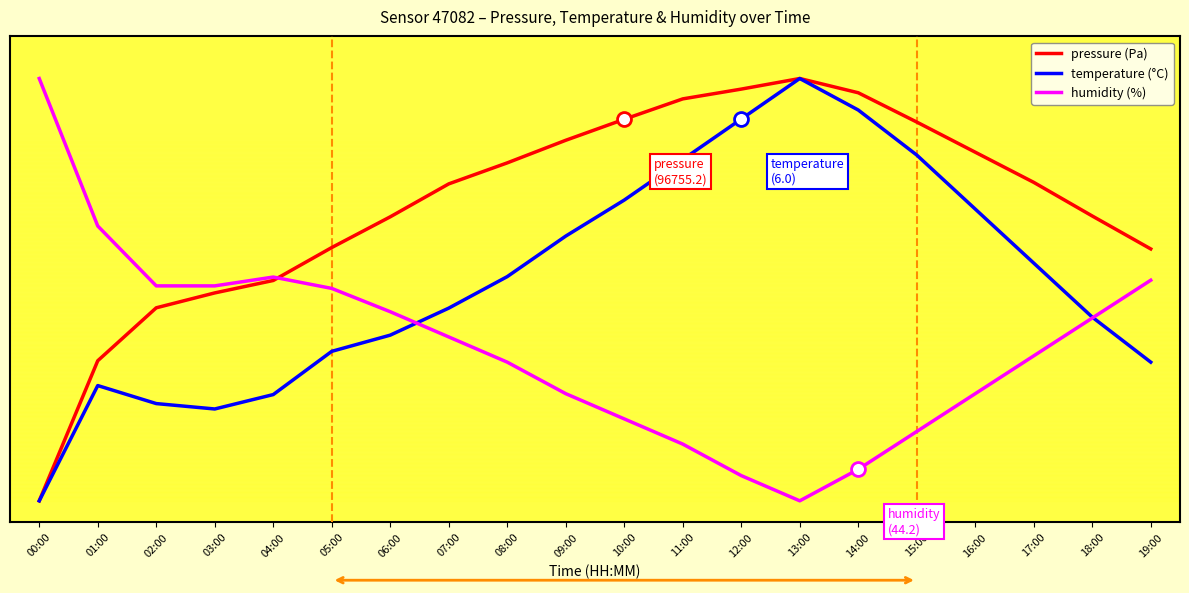

At how many categories does at least one series exceed 0?

20